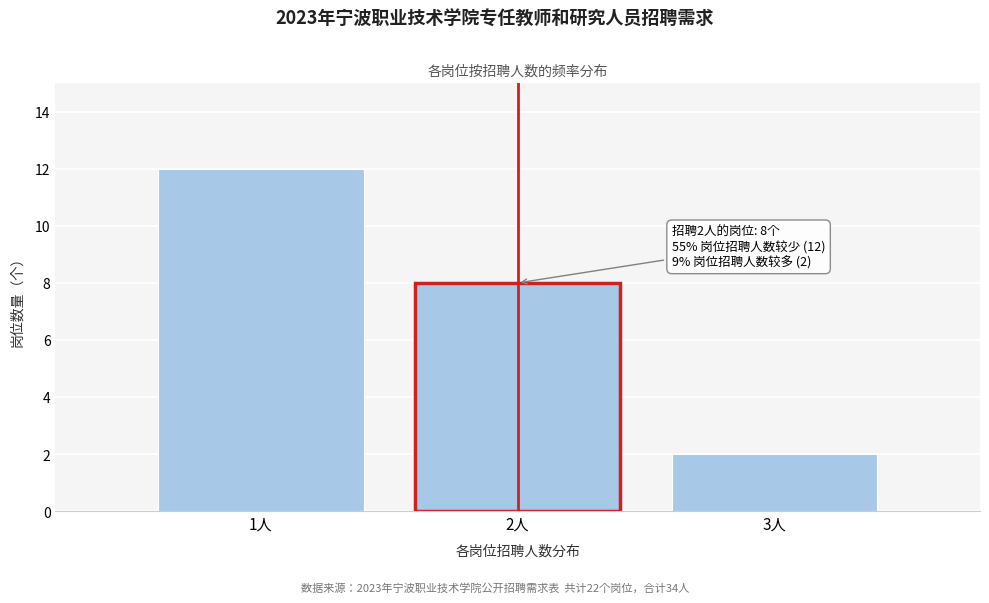

Reading left to right, what are all the values shown in this chart?

12	8	2